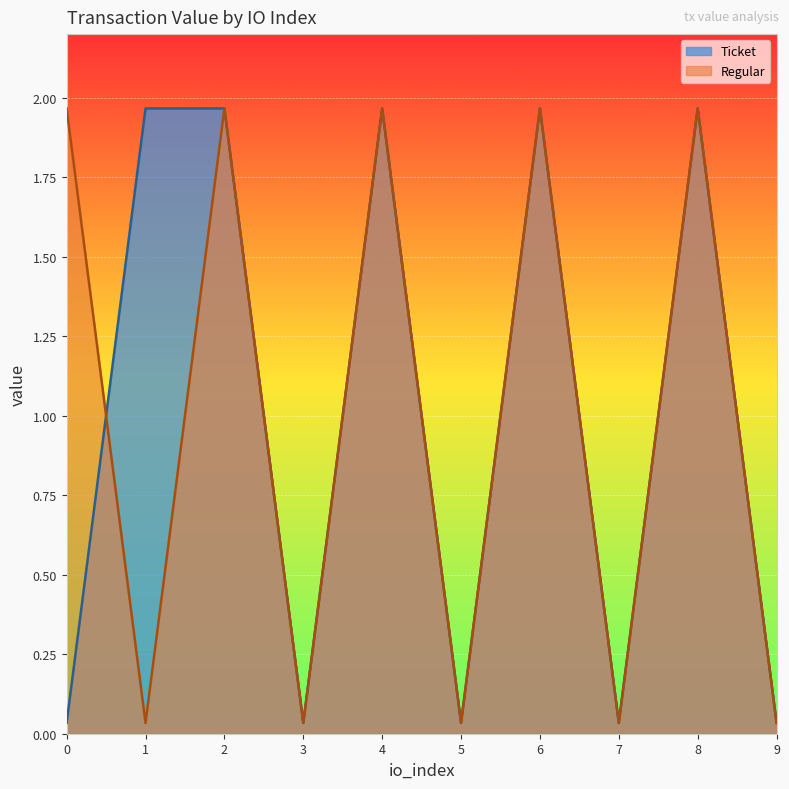

Is it true that Regular equals 2.0 at 8?

True